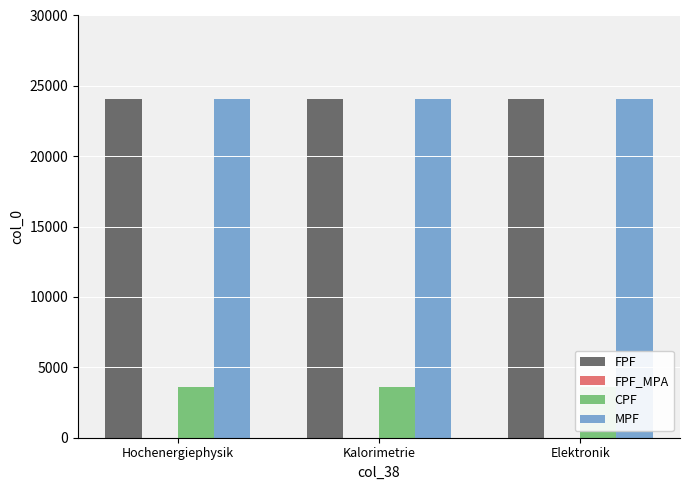

Rank the categories by MPF value from lowest to highest.

Hochenergiephysik, Kalorimetrie, Elektronik